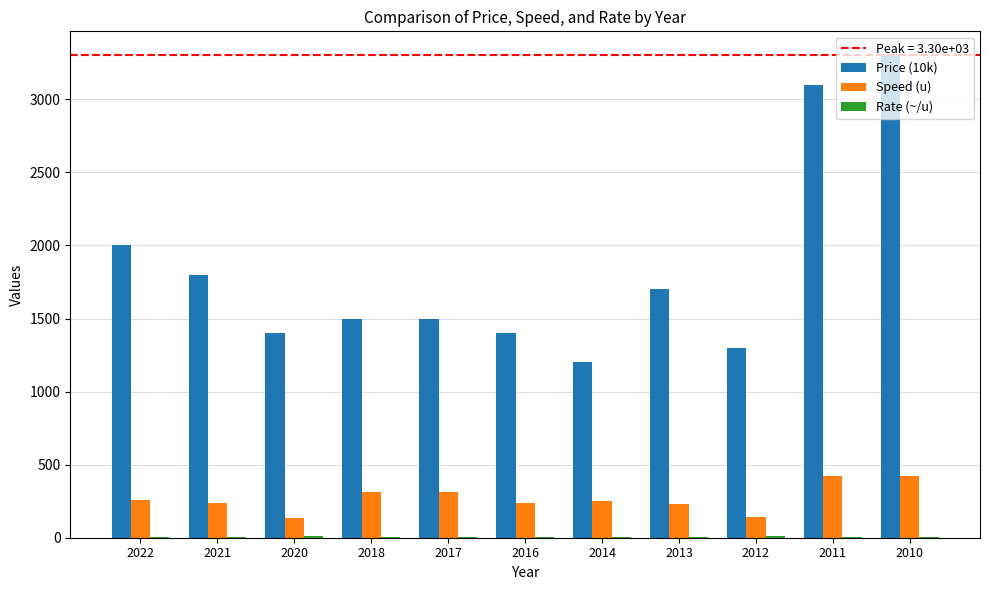

Which series has the largest total across all categories?

Price (10k)